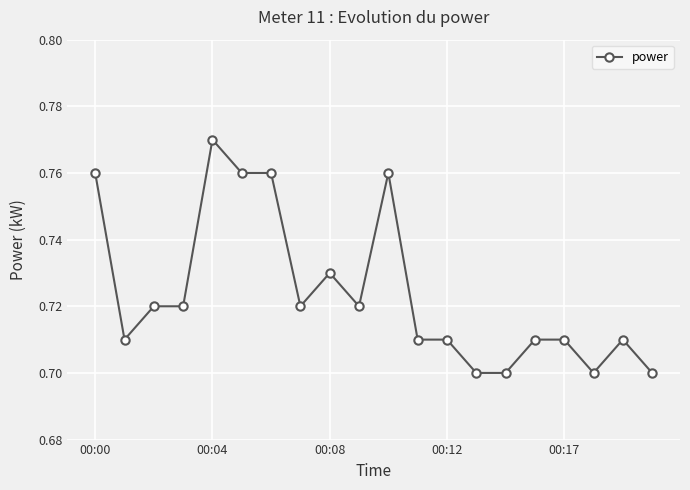

Count the values in the range 0 to 1.

20